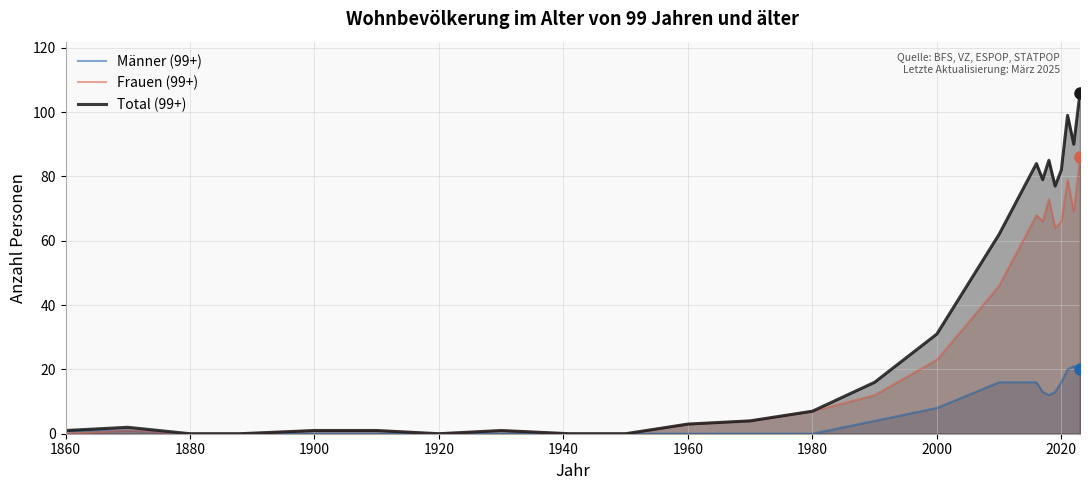

Which series has the widest spread of values?

Total (99+)